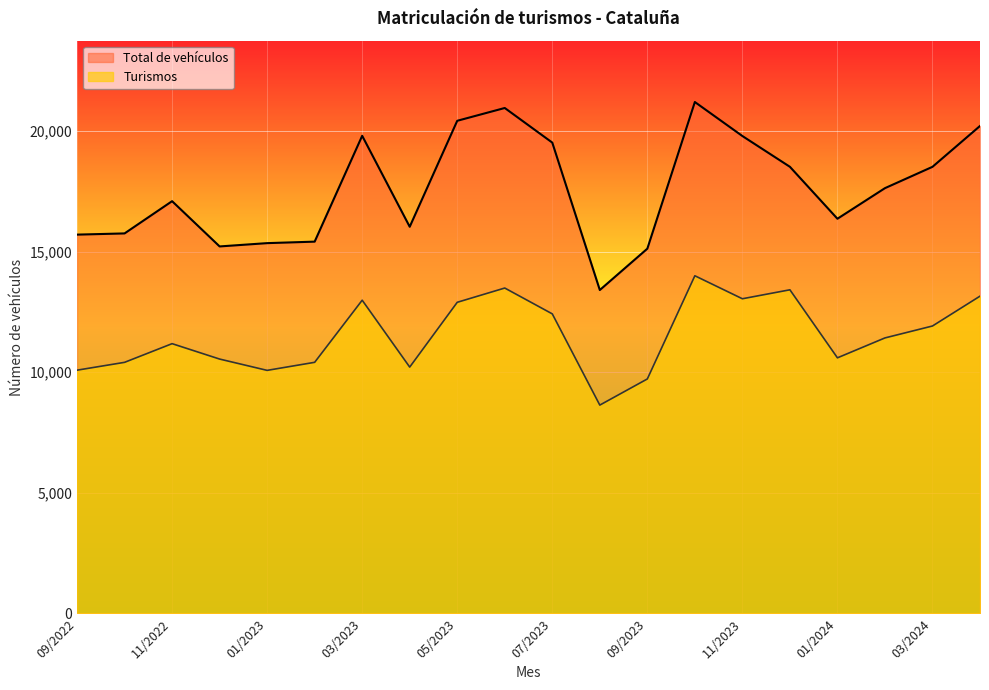

Is the value of Total de vehículos at 12/2022 greater than the value of Turismos at 09/2022?

Yes